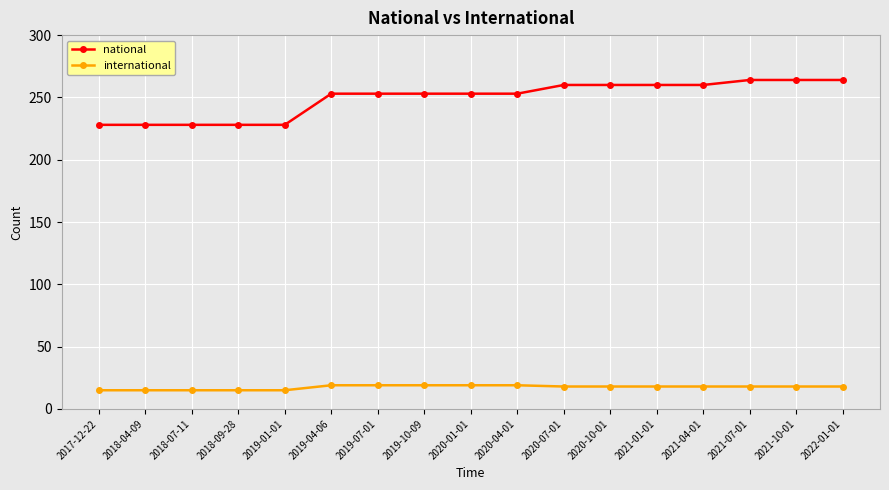

What is the difference between the national values at 2020-04-01 and 2019-01-01?

25